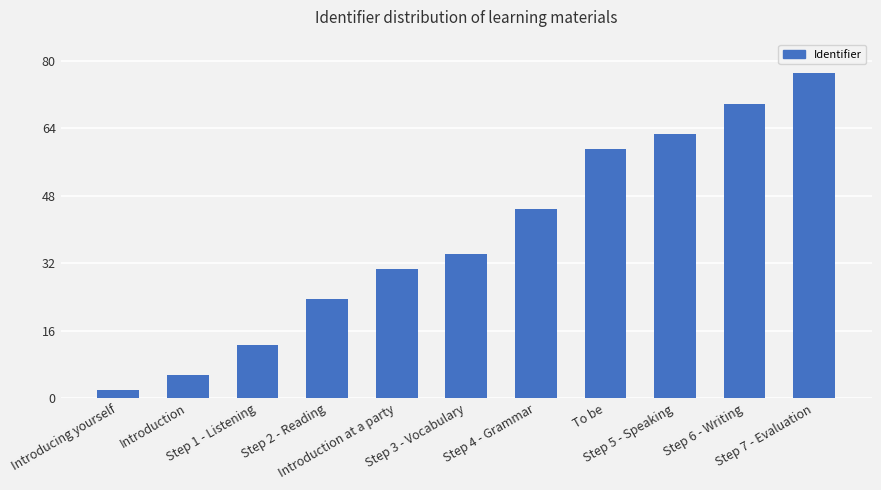

Which label corresponds to the largest value in the chart?

Step 7 - Evaluation